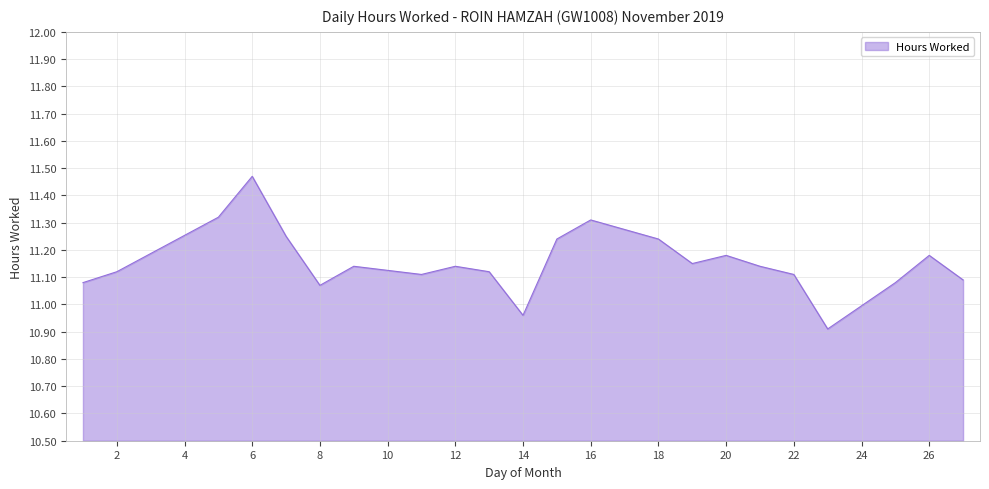

How many lines are shown in the chart?

1